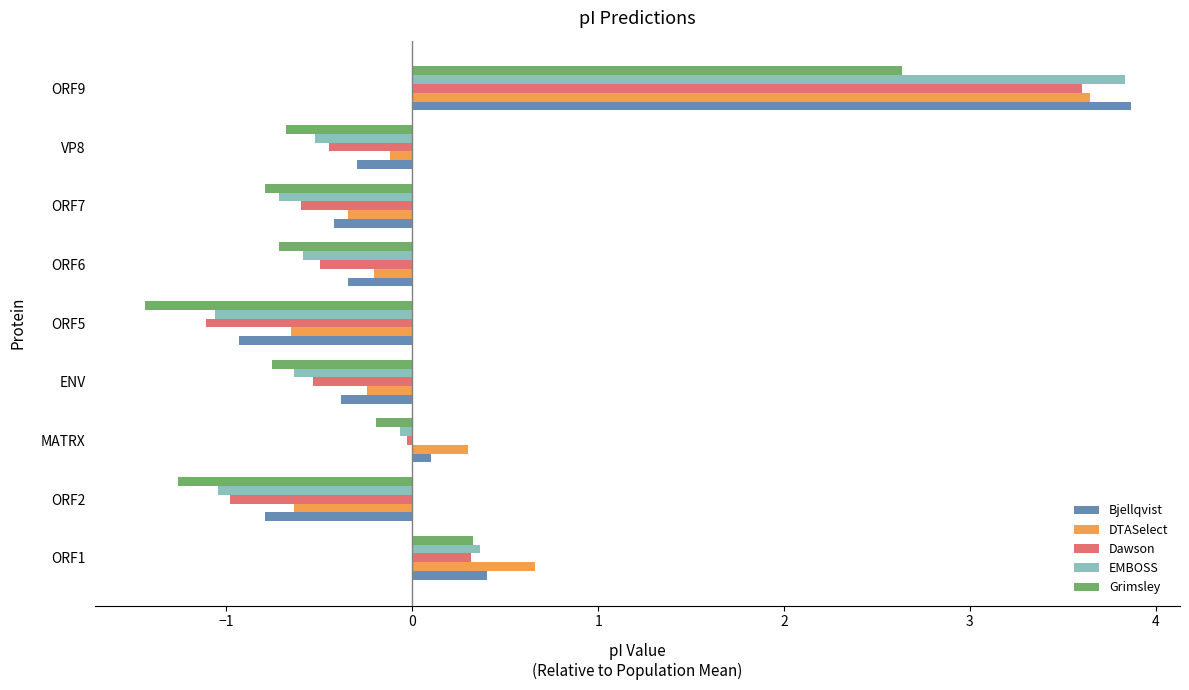

Which series has the largest total across all categories?

DTASelect